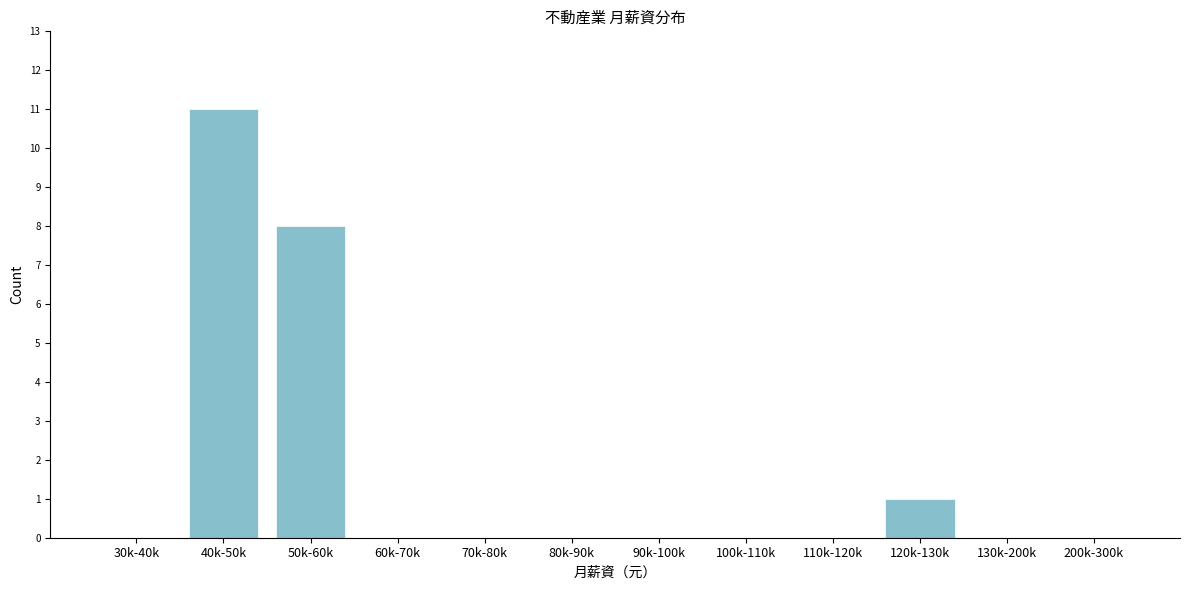

Reading right to left, what are all the values shown in this chart?

200k-300k=0	130k-200k=0	120k-130k=1	110k-120k=0	100k-110k=0	90k-100k=0	80k-90k=0	70k-80k=0	60k-70k=0	50k-60k=8	40k-50k=11	30k-40k=0